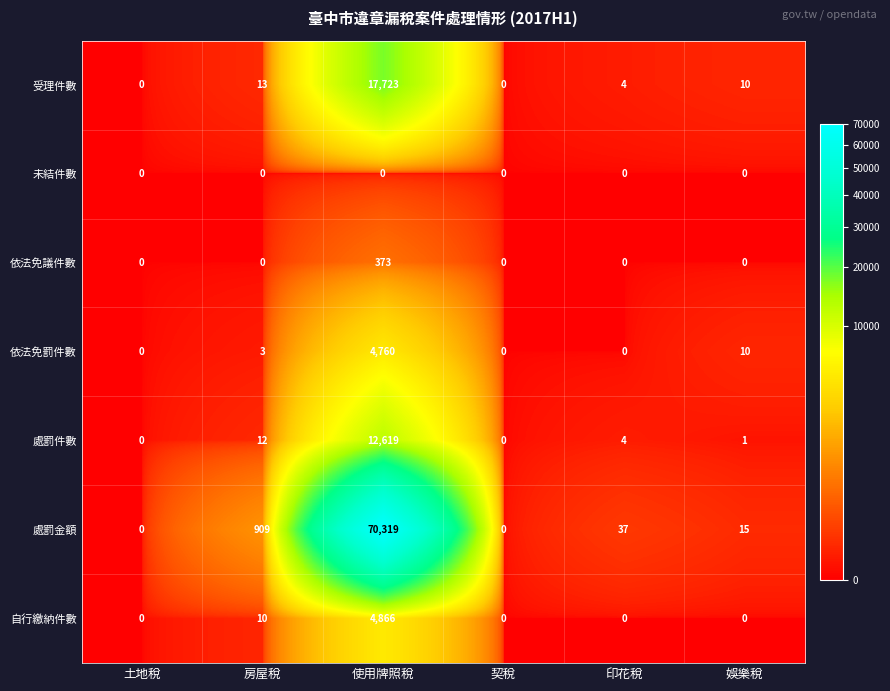

Rank the series by their maximum value, from highest to lowest.

處罰金額, 受理件數, 處罰件數, 自行繳納件數, 依法免罰件數, 依法免議件數, 未結件數